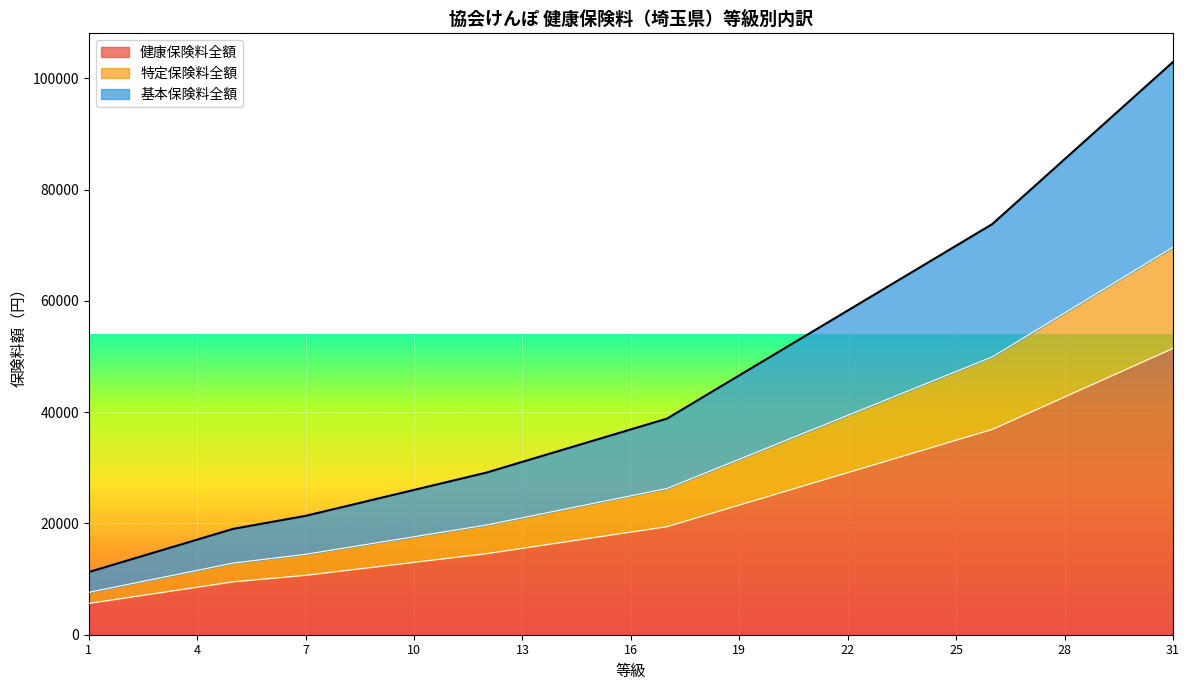

True or false: 特定保険料全額 has more than 1 points higher than both neighbors.

False